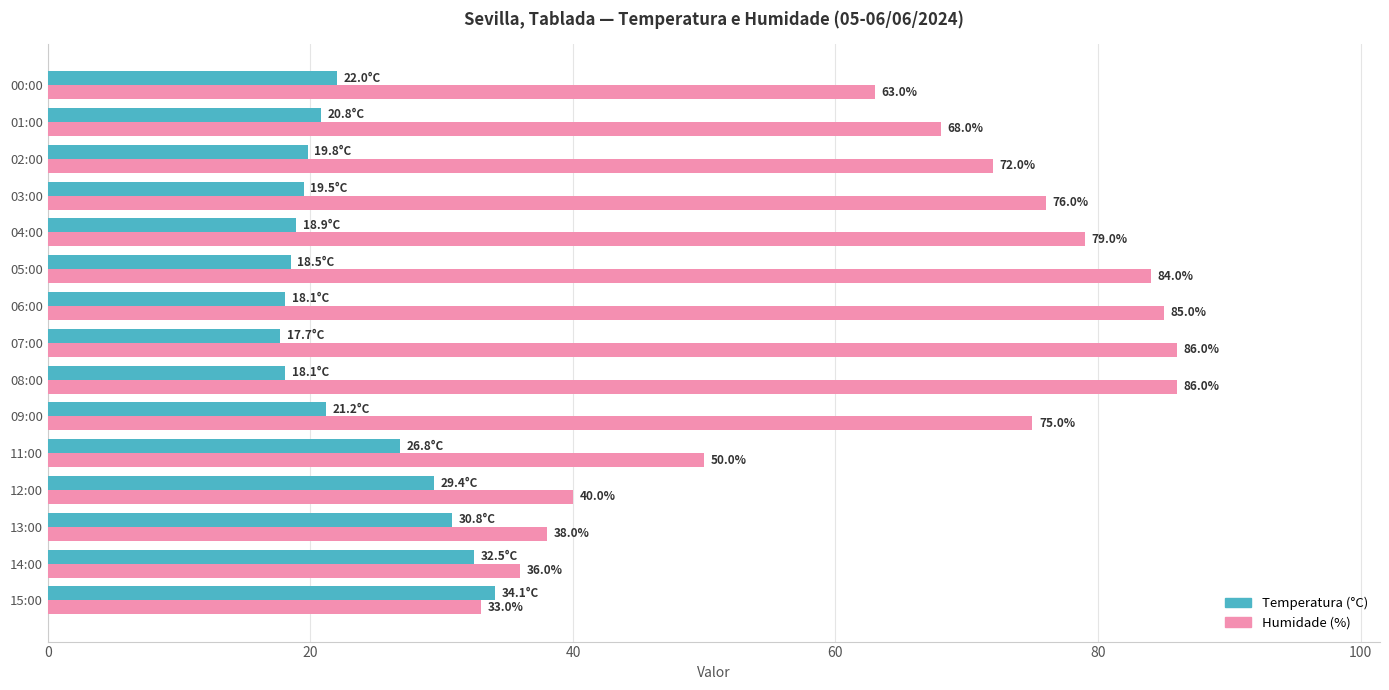

What is the lowest value of the Temperatura (°C) series?

17.7